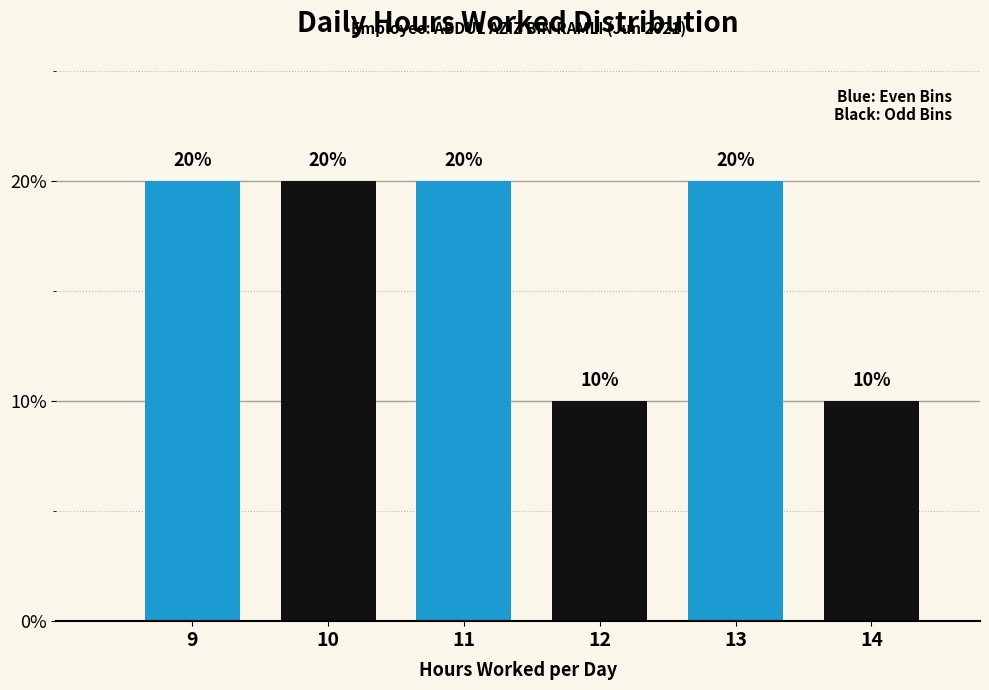

Reading left to right, transcribe this chart: for each bar, give the range it covers on the x-axis and its height.

8.5 to 9.5: 20
9.5 to 10.5: 20
10.5 to 11.5: 20
11.5 to 12.5: 10
12.5 to 13.5: 20
13.5 to 14.5: 10